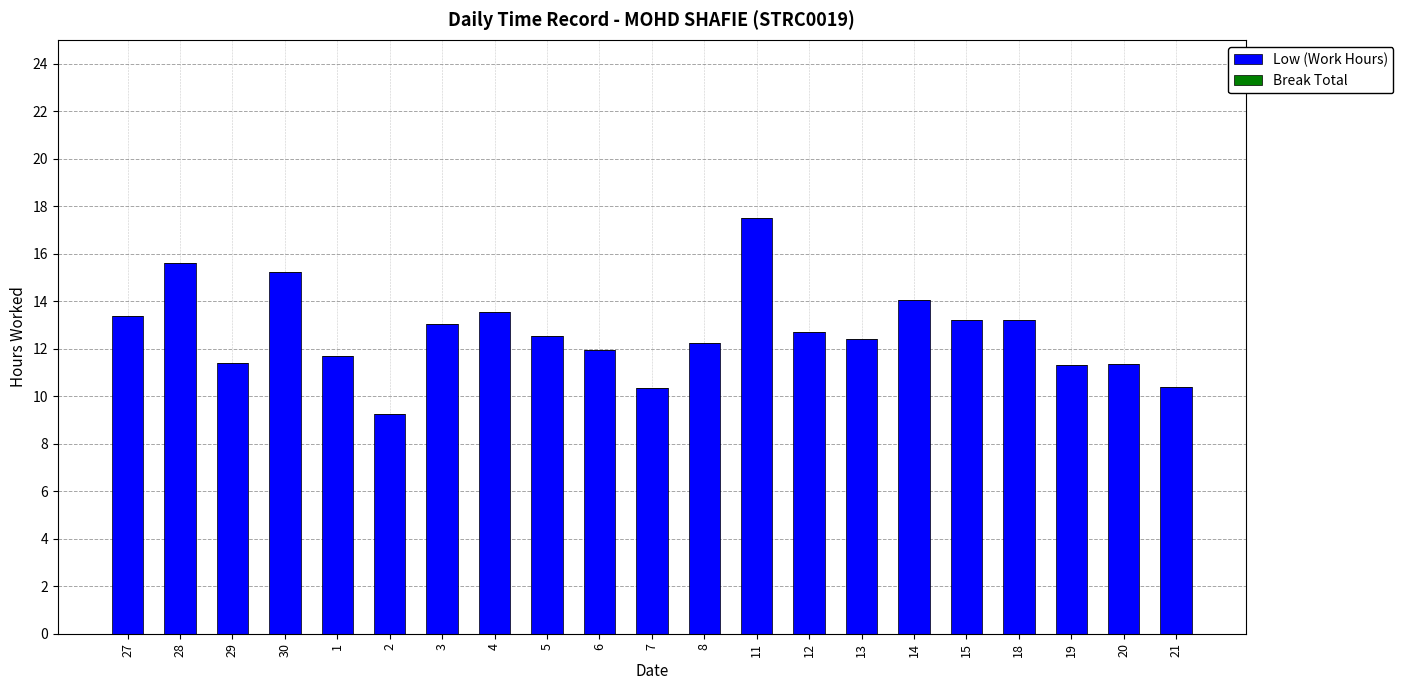

Is it true that the value at 14 is 9.5?

False